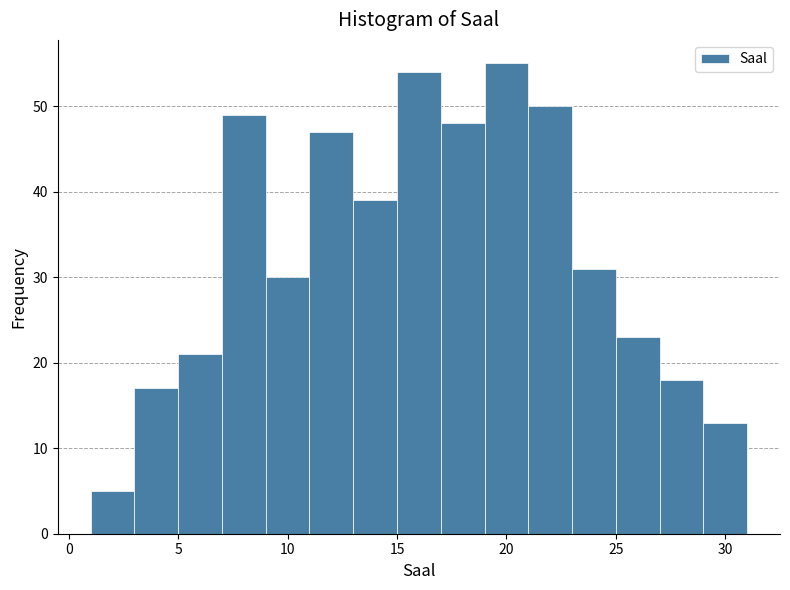

Reading left to right, list every bar in this chart as the range it spans on the x-axis followed by its height. The values are not printed on the chart, so give them approximately, as read against the axis.

1 to 3: 5
3 to 5: 17
5 to 7: 21
7 to 9: 49
9 to 11: 30
11 to 13: 47
13 to 15: 39
15 to 17: 54
17 to 19: 48
19 to 21: 55
21 to 23: 50
23 to 25: 31
25 to 27: 23
27 to 29: 18
29 to 31: 13